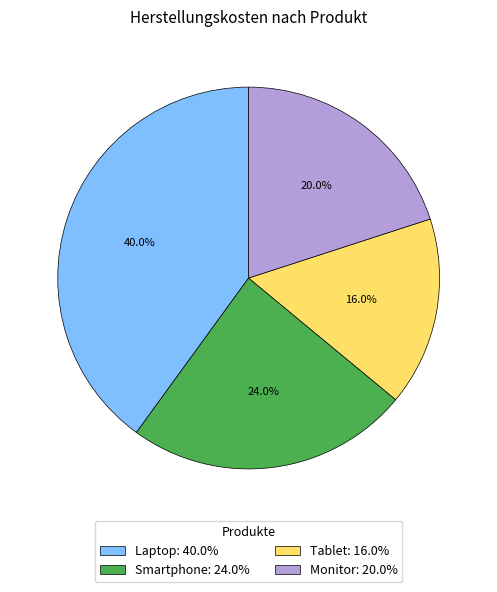

What is the smallest slice in the pie chart?

Tablet